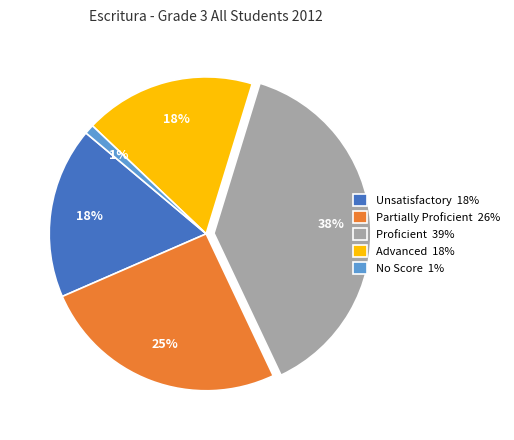

Count the number of slices in the pie.

5